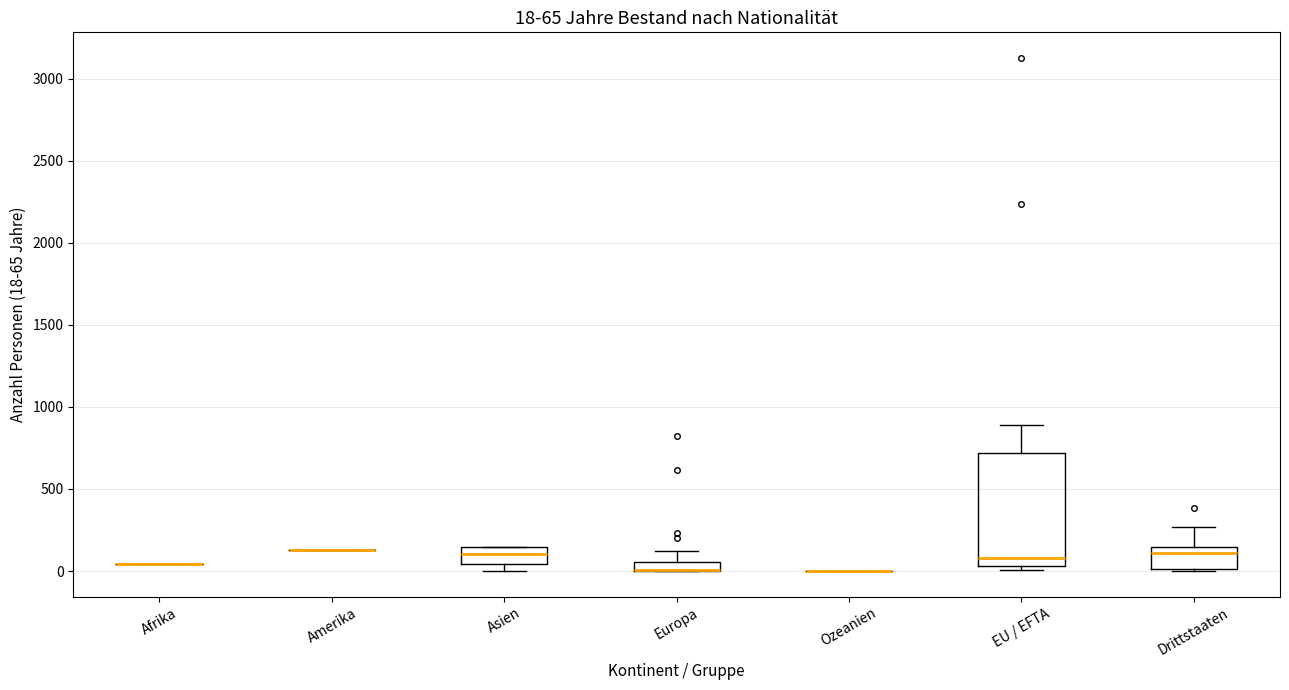

Comparing the boxes themselves (not the whiskers), which one is the tallest?

EU / EFTA